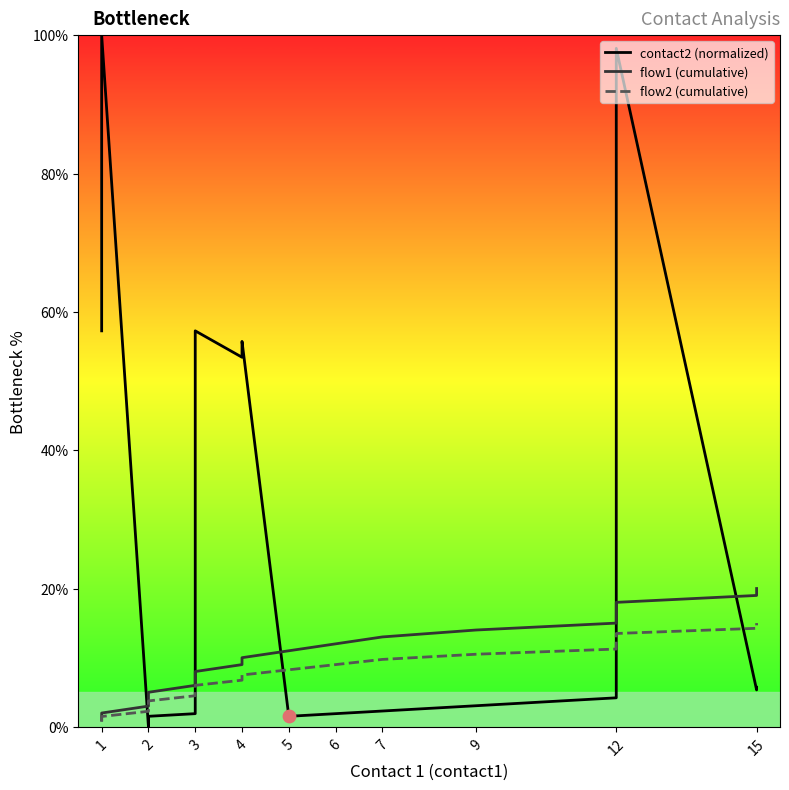

What are all the series names shown in the legend?

contact2 (normalized), flow1 (cumulative), flow2 (cumulative)